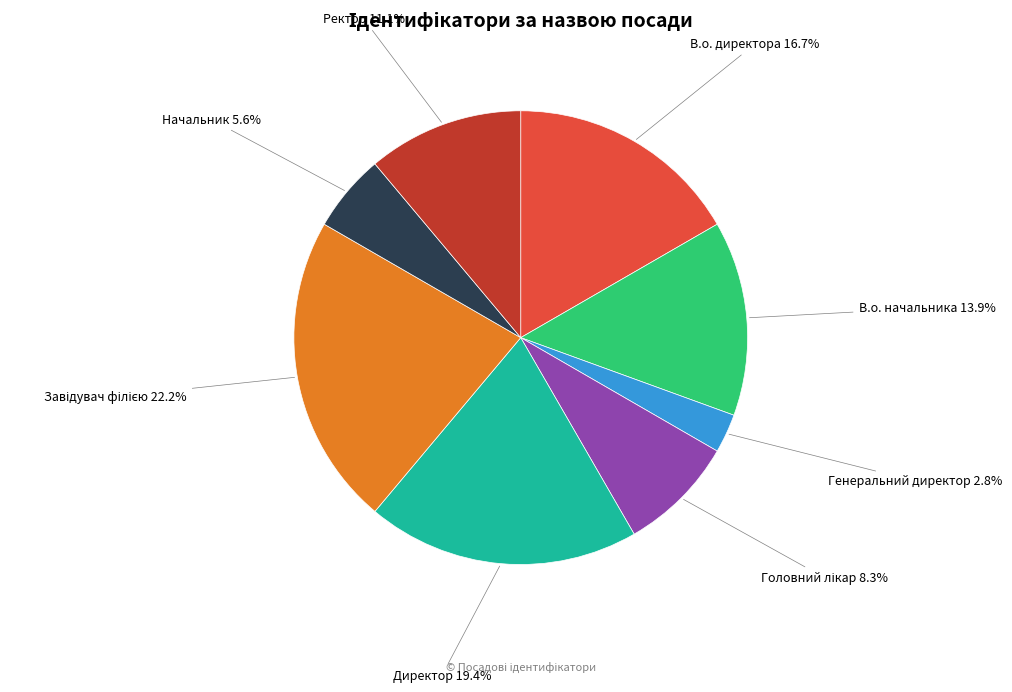

Is there a majority slice in this chart?

No